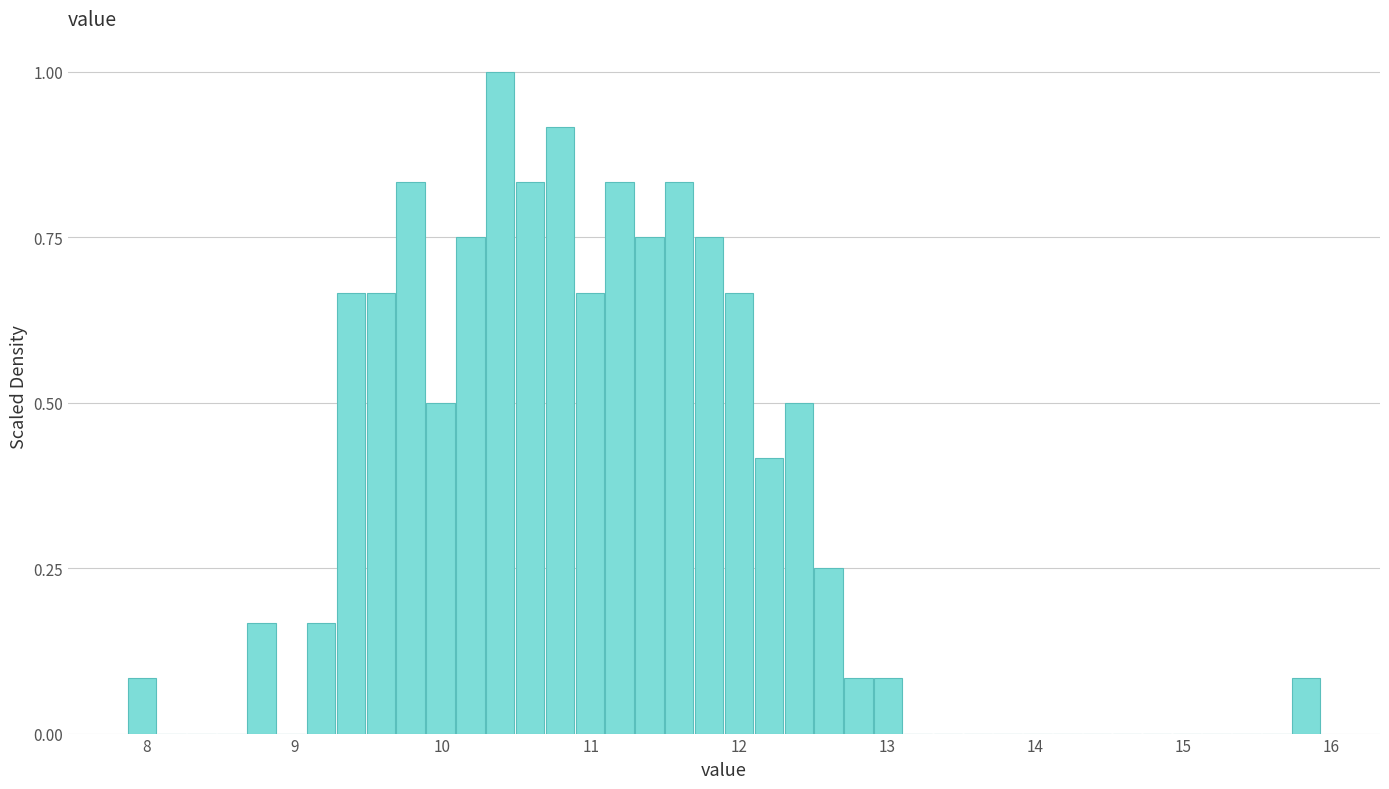

Read against the x-axis, roughly where is the centre of the tallest bar?

10.4